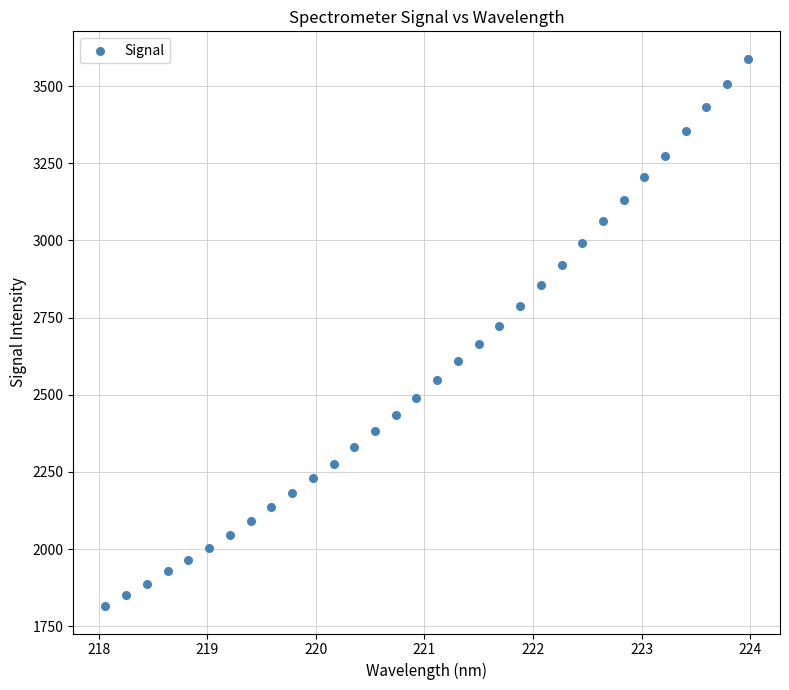

What is the range of Y values (max minus min)?

1773.5